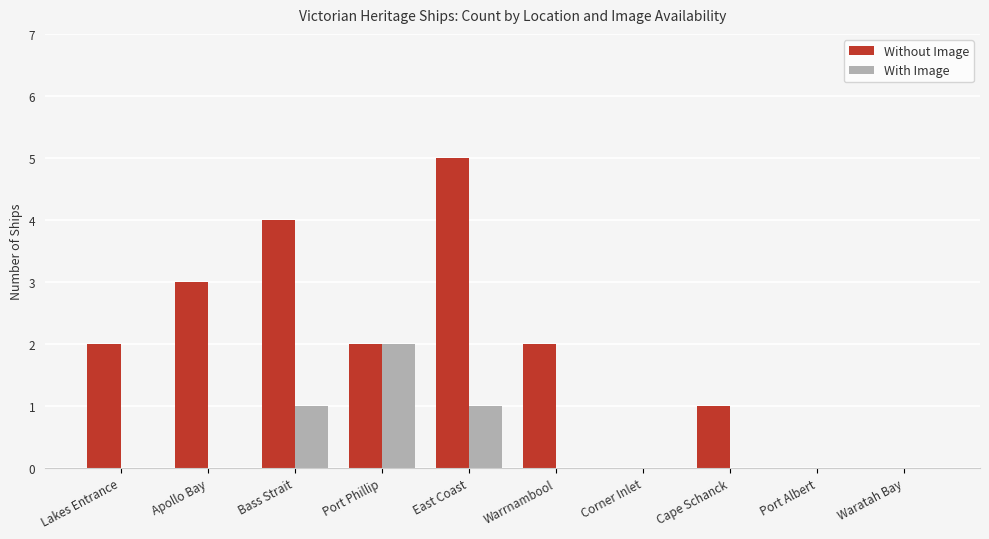

Count the Without Image values in the range 0 to 3.

8